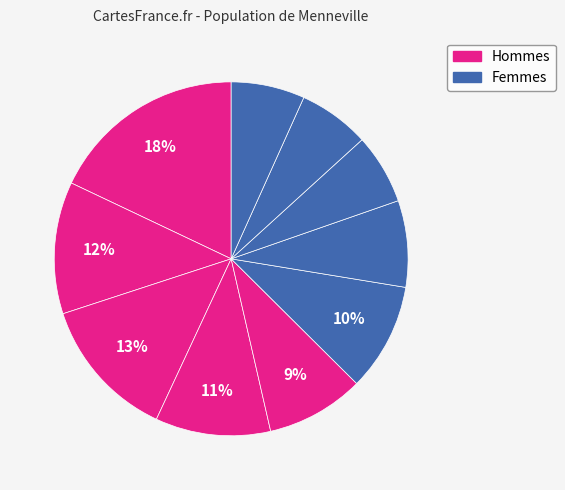

How many slices are in this pie chart?

10